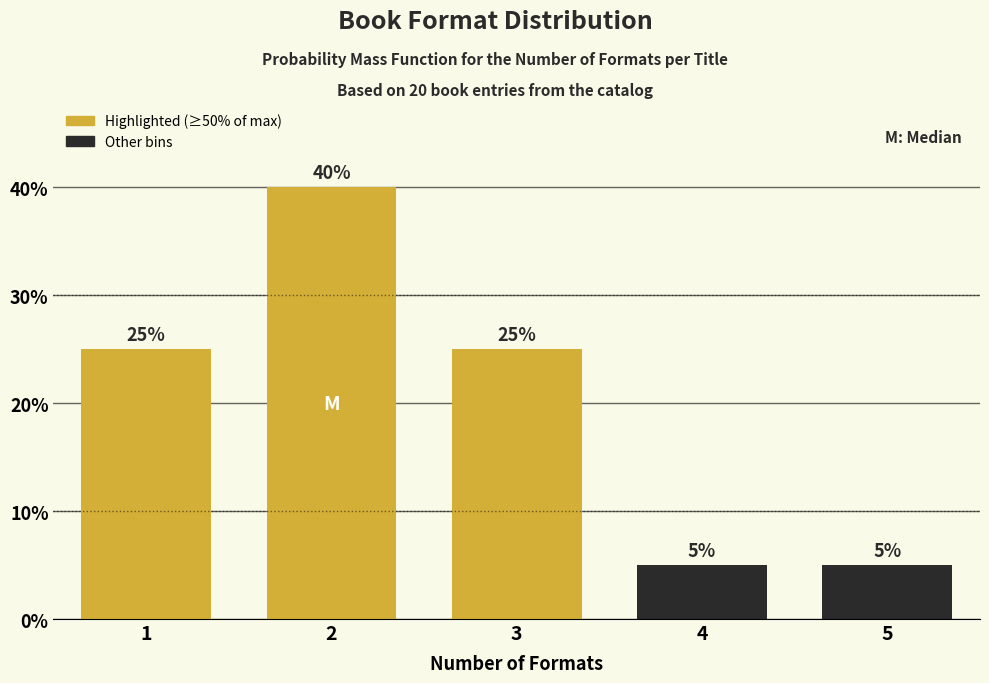

Reading left to right, what are all the values shown in this chart?

1=25	2=40	3=25	4=5	5=5